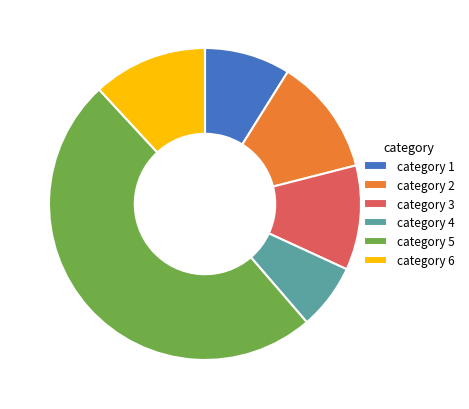

Does category 6 account for over 50% of the chart?

No